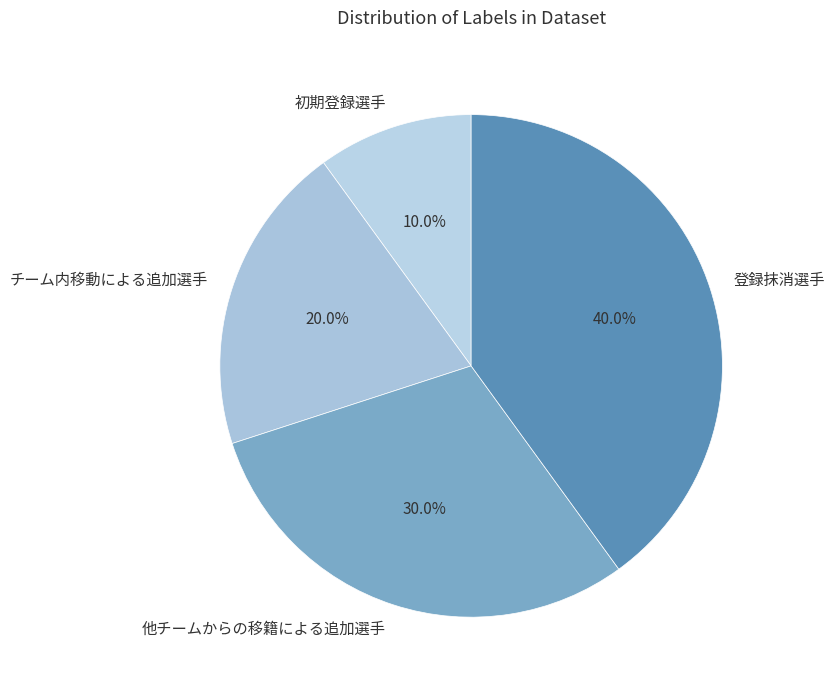

Which category has the biggest portion of the pie?

登録抹消選手